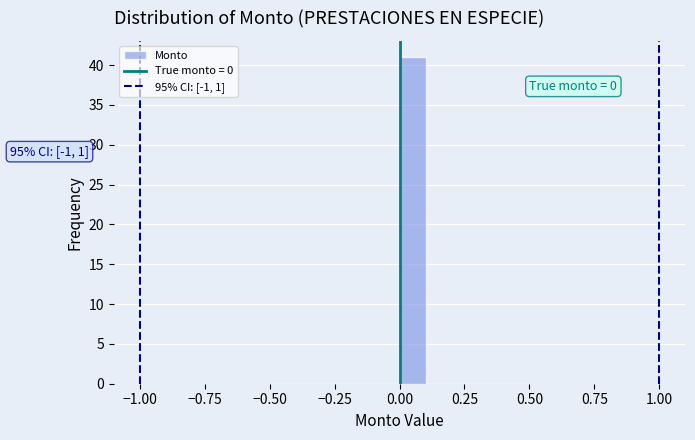

Read against the x-axis, roughly where is the centre of the tallest bar?

0.05